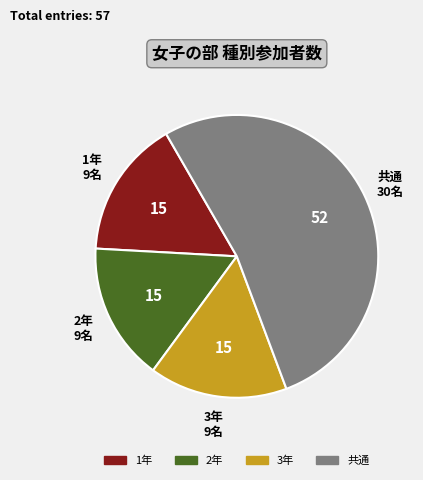

Is it true that 共通 is 46% of the pie?

False